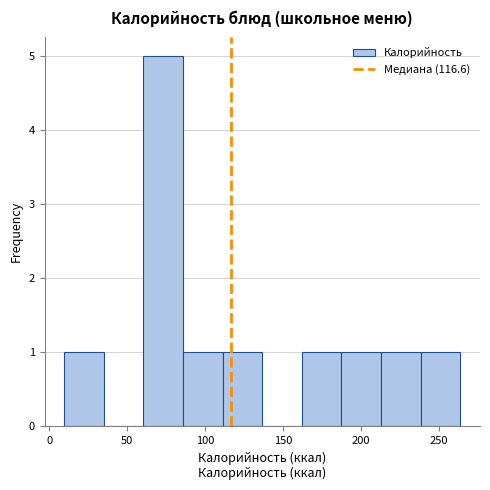

How tall is the bar that spans 185 to 215 on the x-axis? Neither the bar edges nor the heights are printed on the chart, so give them approximately, as read against the axes.

1